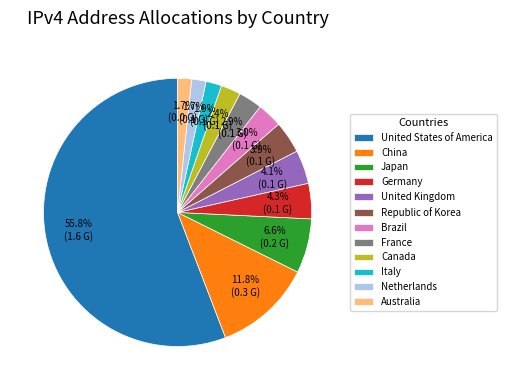

What percentage is the Germany slice, to the nearest percent?

4%